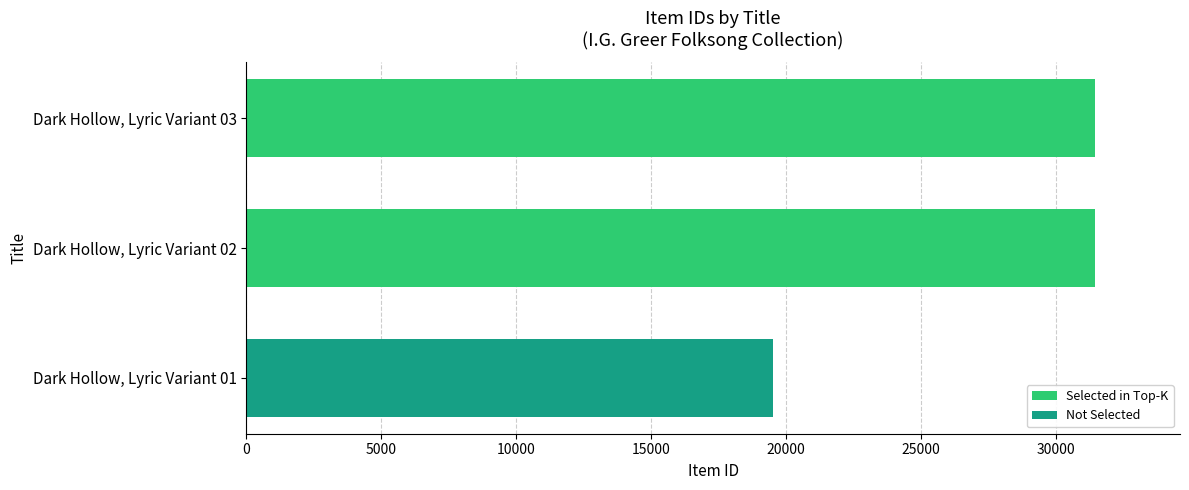

What is the sum of all values?

82441